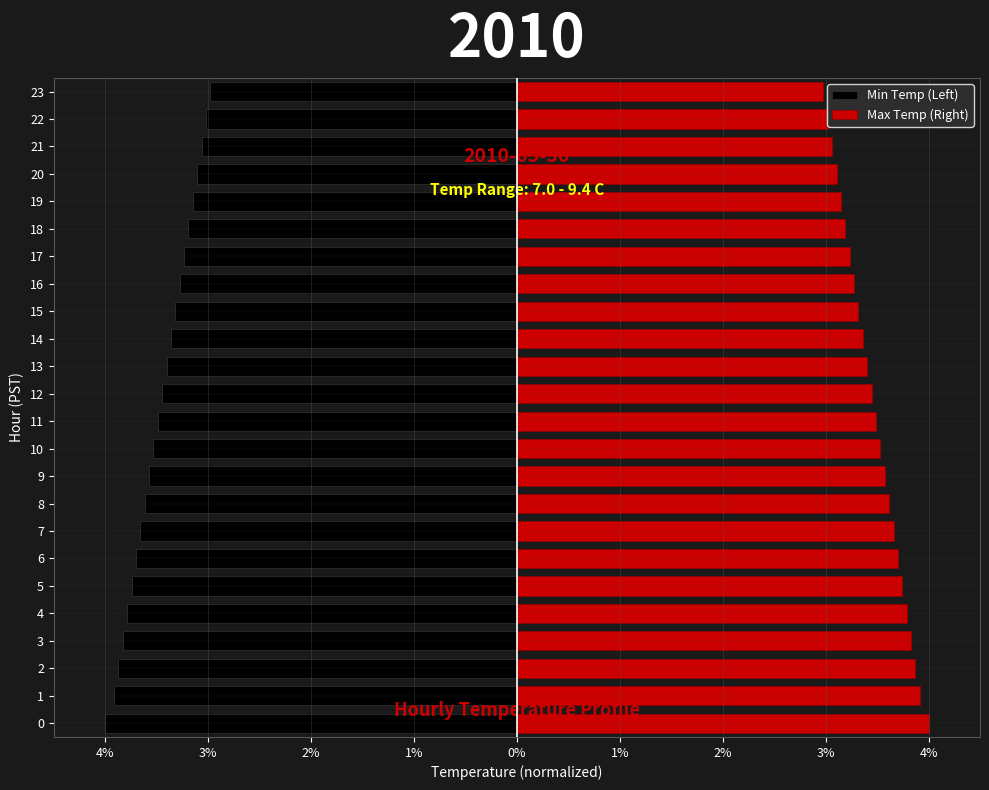

What is the average value of the Max Temp (Right) series?

3.5